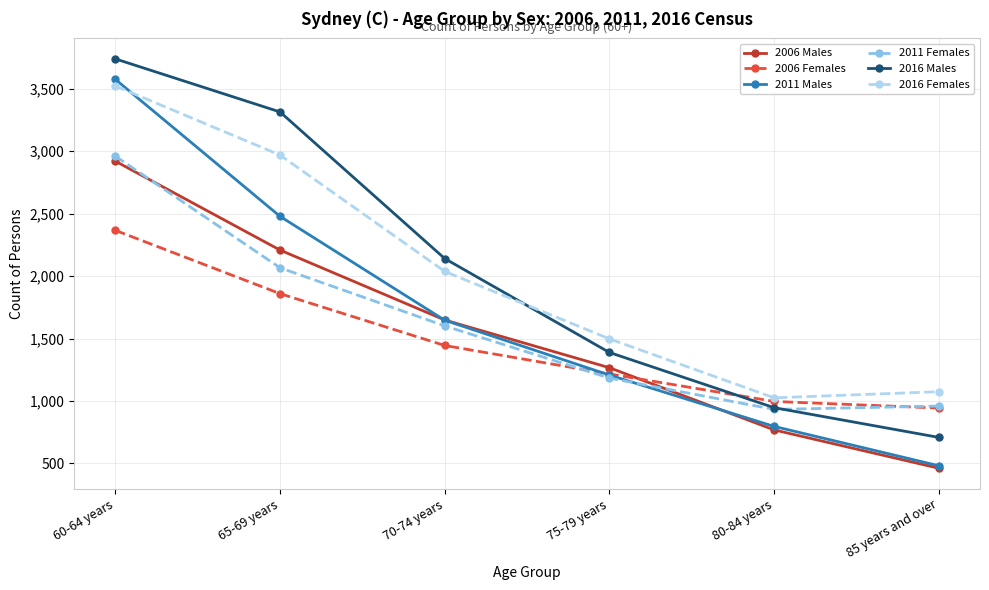

What is the label of the 4th point from the left?

75-79 years